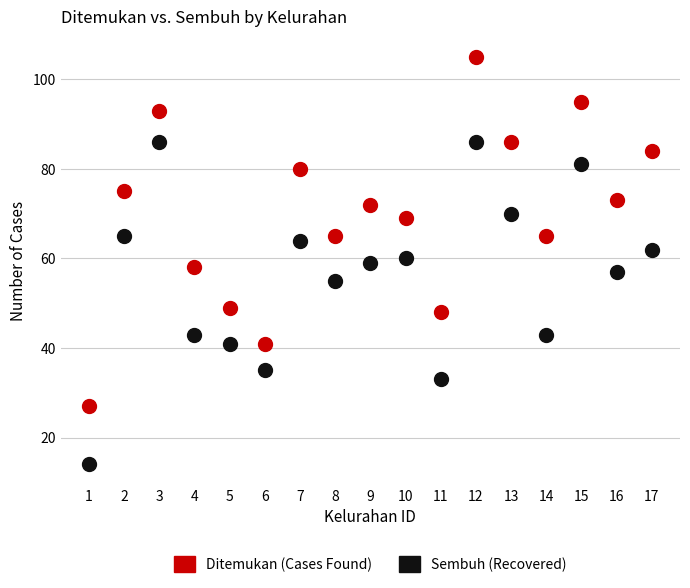

Across all data points, what is the range of X values (max minus min)?

16